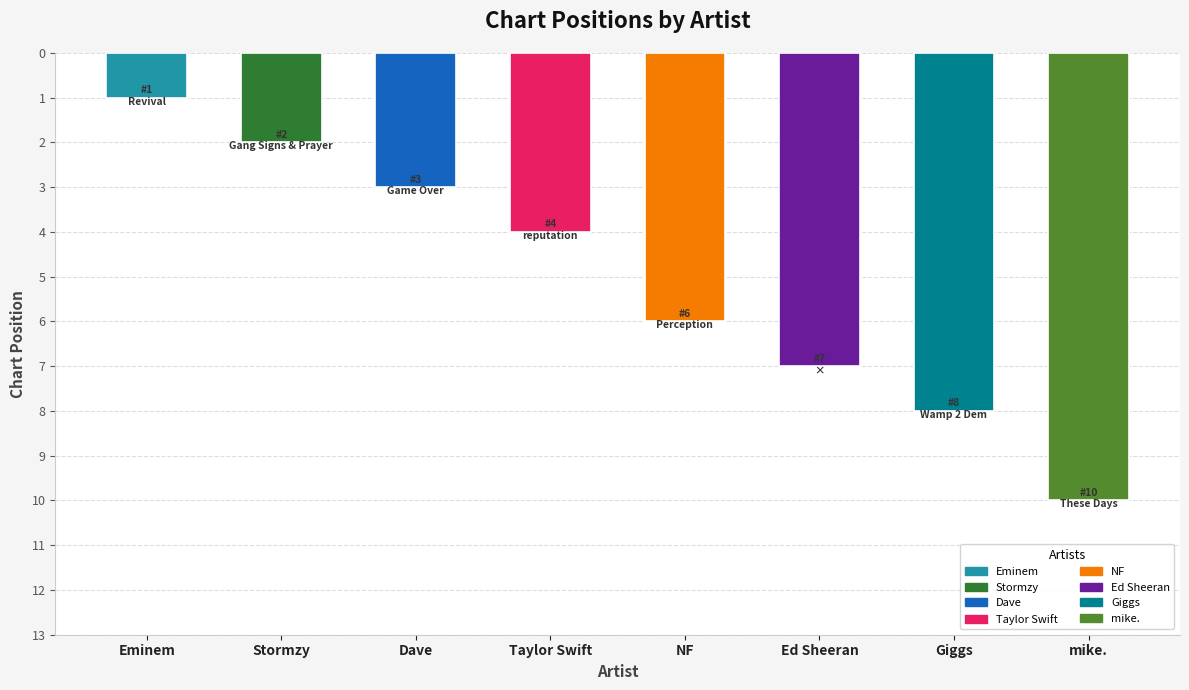

Count the values in the range 3 to 8.

5